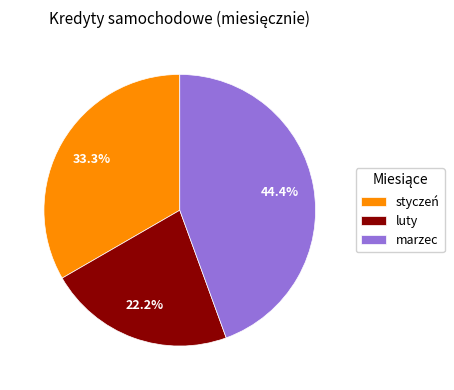

What is the ratio of the value at styczeń to the value at luty?

1.5